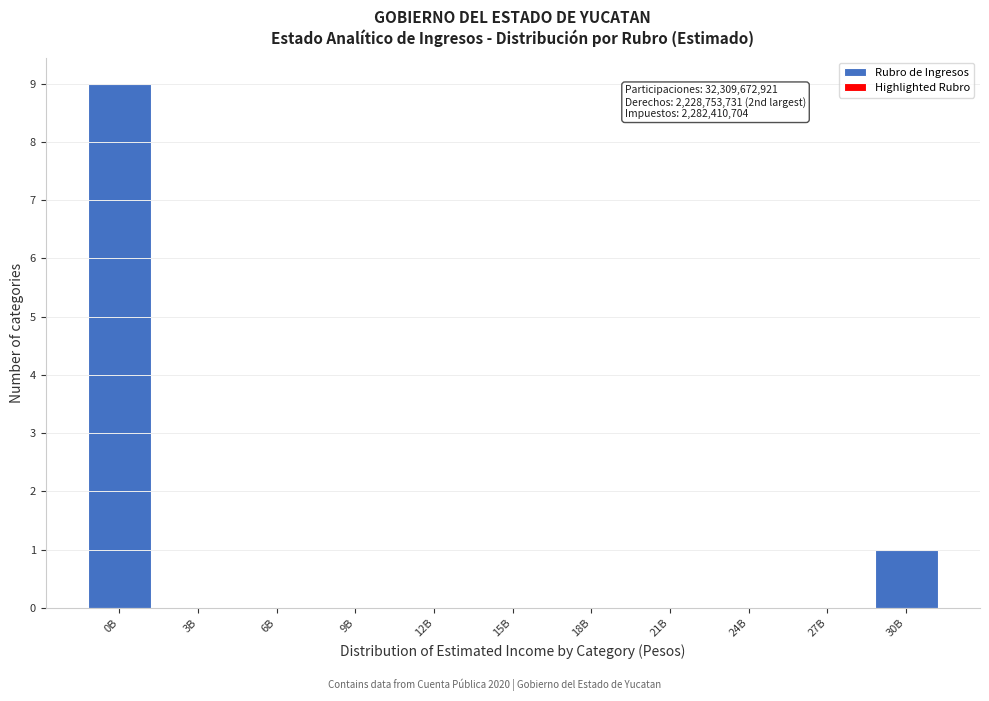

Reading left to right, transcribe all the data shown in this chart.

0B=9	3B=0	6B=0	9B=0	12B=0	15B=0	18B=0	21B=0	24B=0	27B=0	30B=1